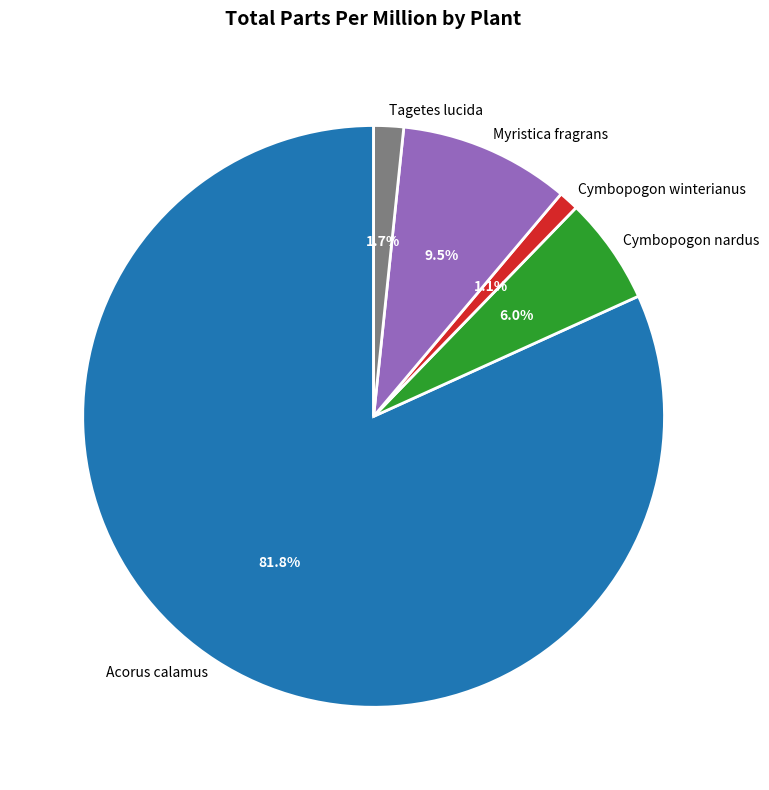

What percentage is the Tagetes lucida slice, to the nearest percent?

2%